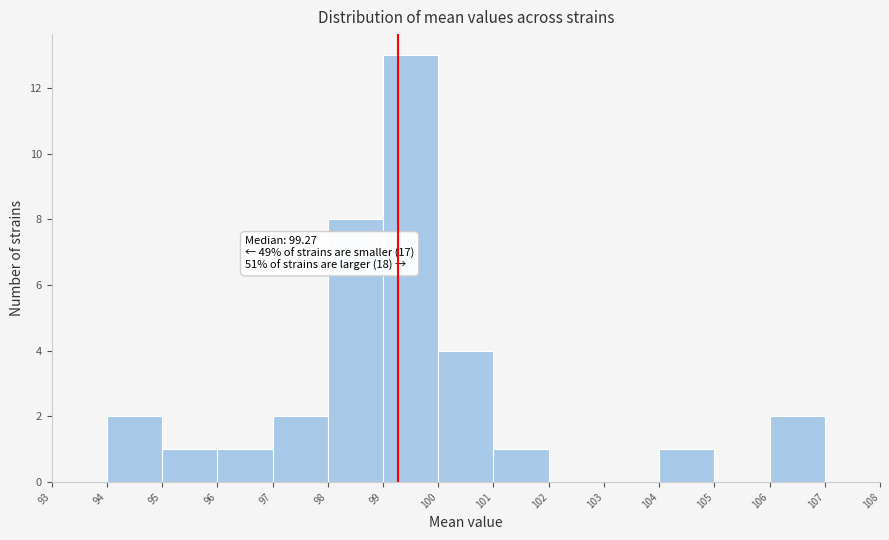

Over which range of the x-axis is the bar tallest?

99 to 100